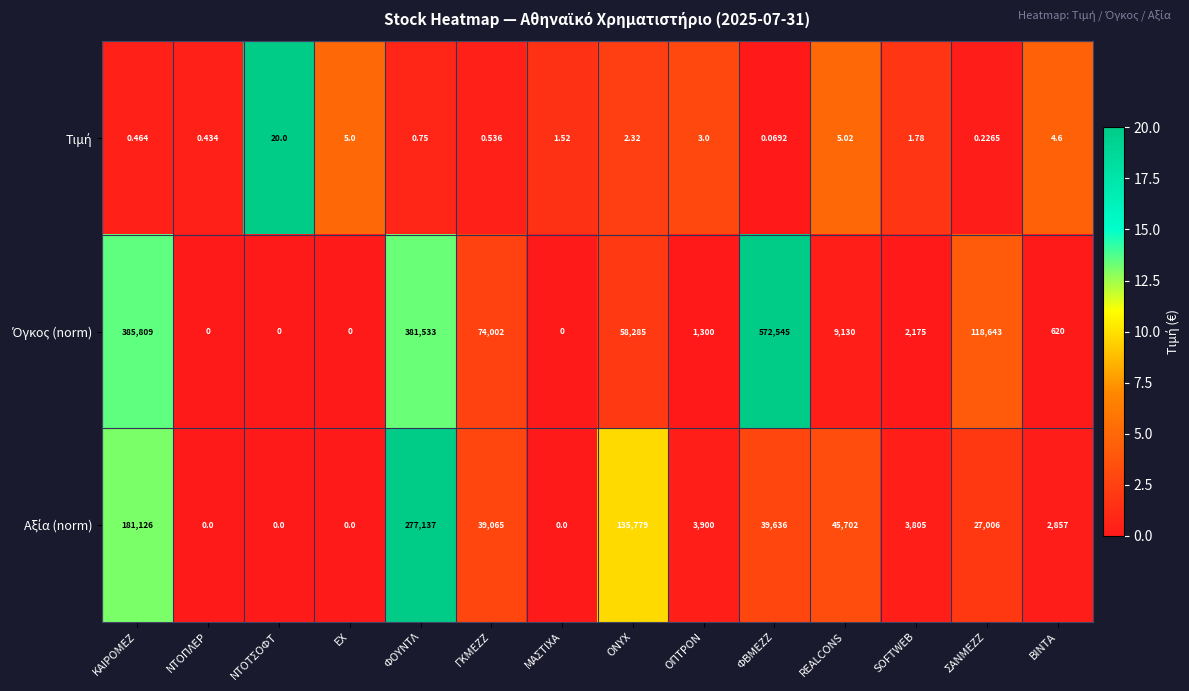

How many data points does each series have?

14